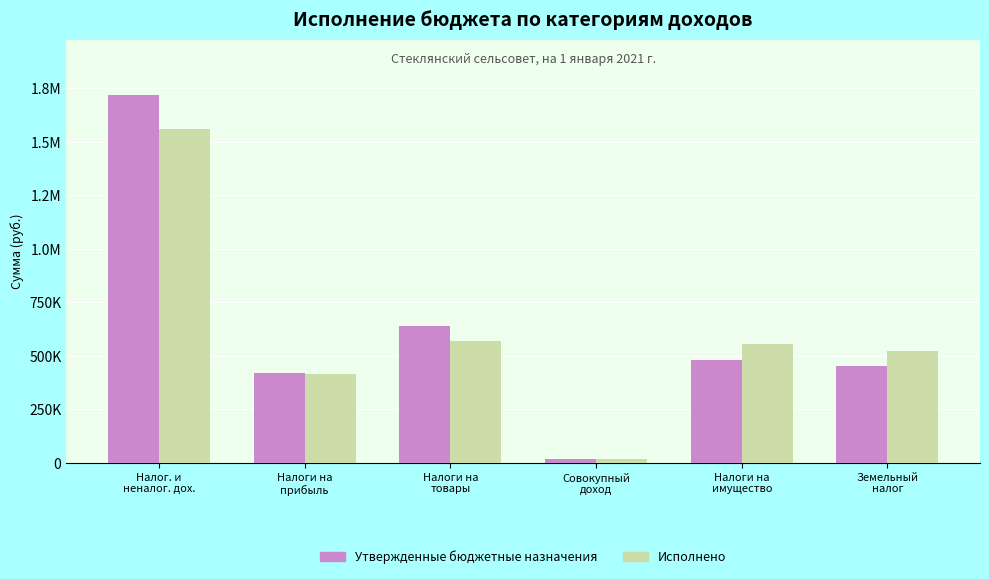

At which label does Утвержденные бюджетные назначения first exceed 478679?

Налог. и
неналог. дох.